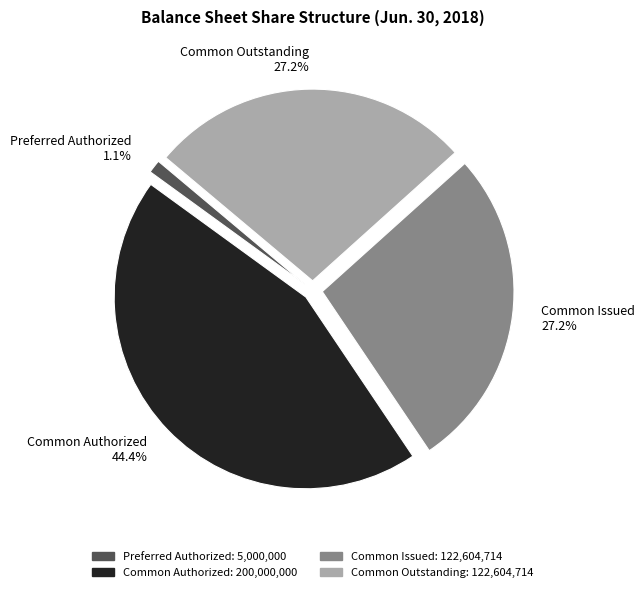

Does Common Outstanding account for over 50% of the chart?

No